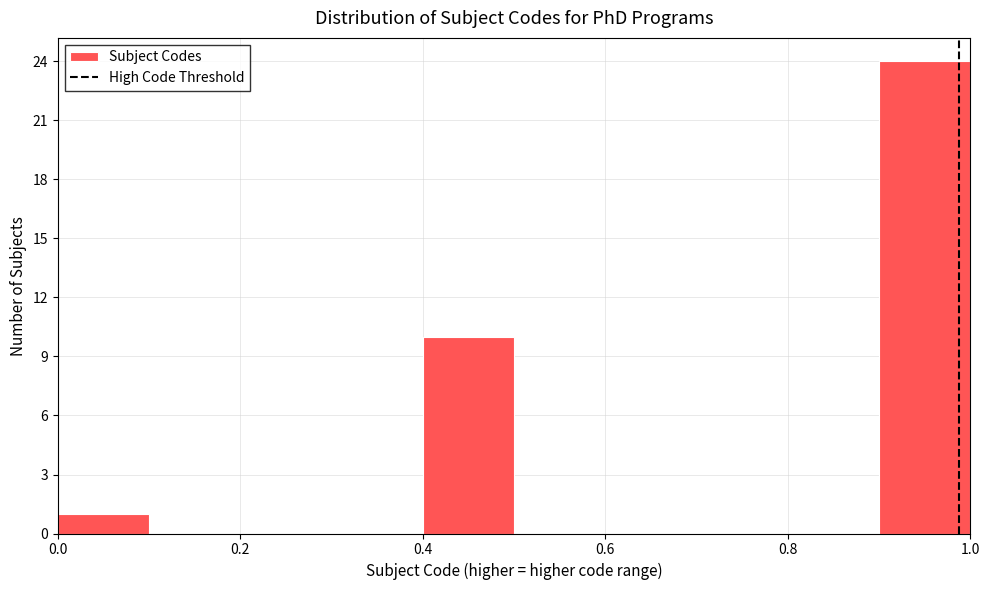

Reading left to right, list every bar in this chart as the range it spans on the x-axis followed by its height. The values are not printed on the chart, so give them approximately, as read against the axis.

0.0 to 0.1: 1
0.1 to 0.2: 0
0.2 to 0.3: 0
0.3 to 0.4: 0
0.4 to 0.5: 10
0.5 to 0.6: 0
0.6 to 0.7: 0
0.7 to 0.8: 0
0.8 to 0.9: 0
0.9 to 1.0: 24